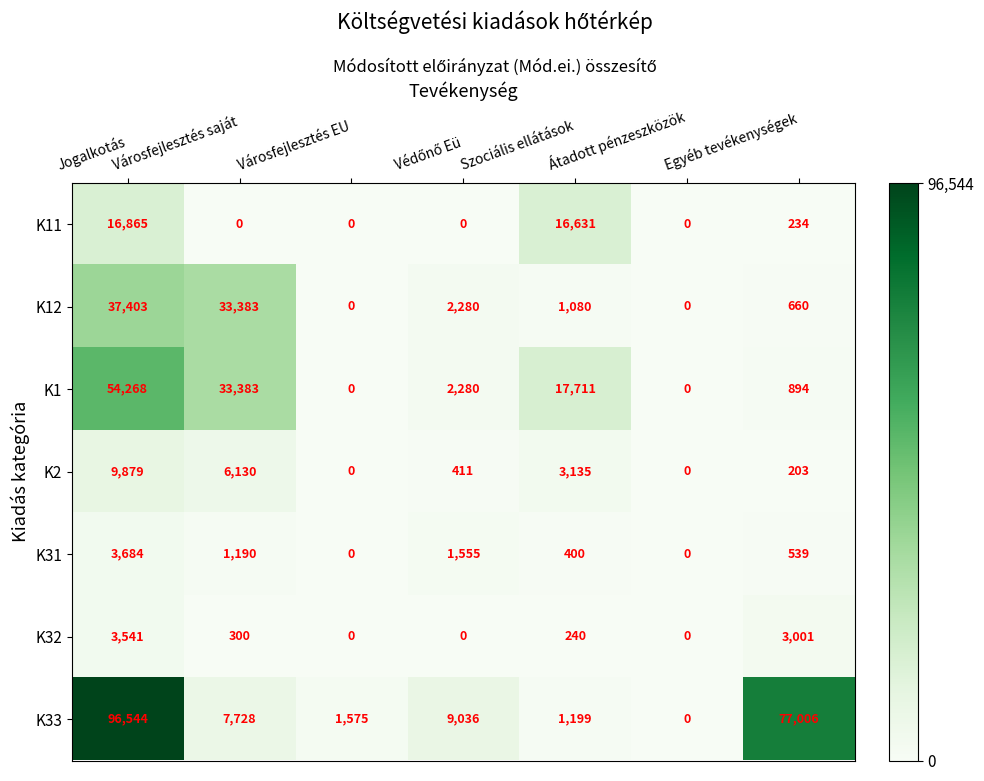

What is the difference between the maximum and minimum values in the K1 series?

54268